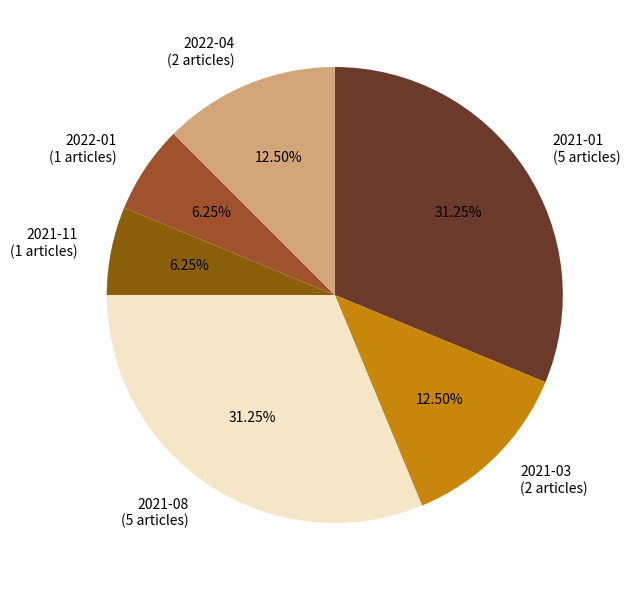

Which has a higher value, 2021-03 (2 articles) or 2021-01 (5 articles)?

2021-01 (5 articles)